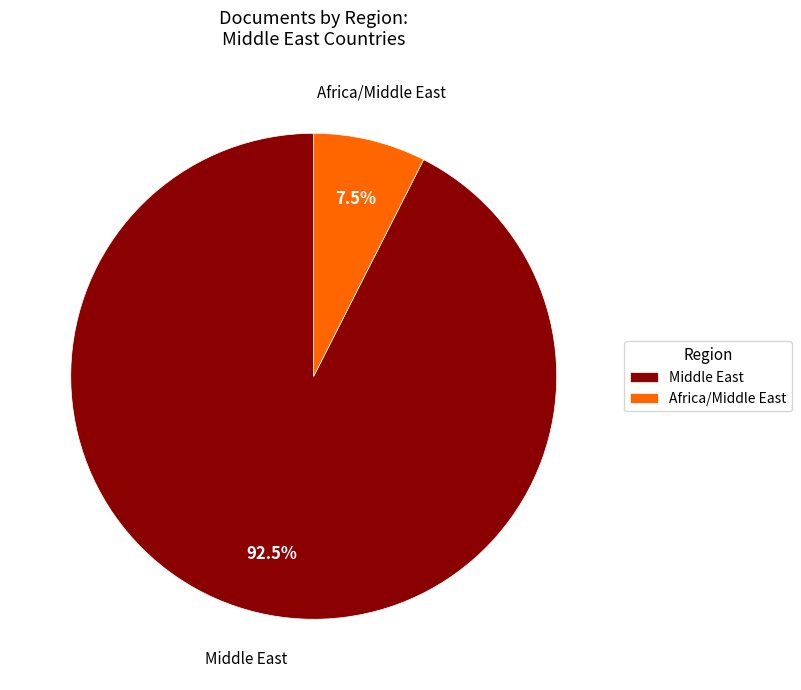

To the nearest percent, what is the difference between the Africa/Middle East and Middle East slice percentages?

85%